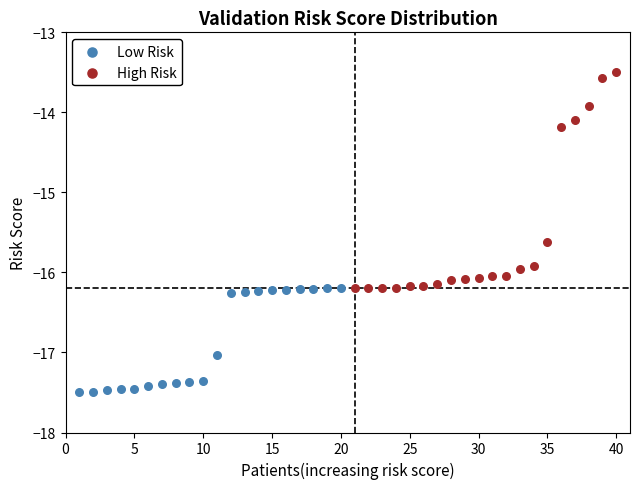

Which series reaches the maximum Y coordinate?

High Risk